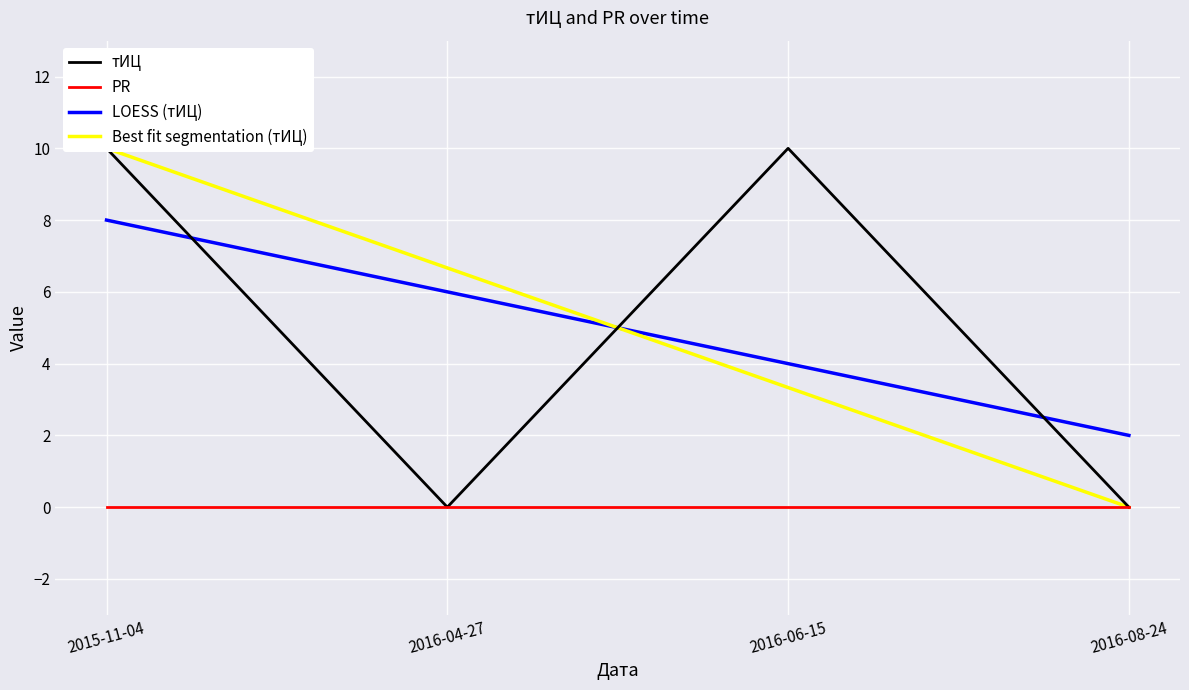

What is the spread (max minus min) of values at 2015-11-04?

10.0